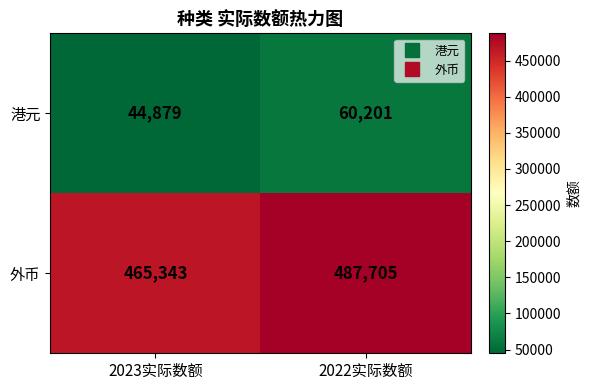

What value does the 外币 series have at 2022实际数额, to the nearest 50?

487700